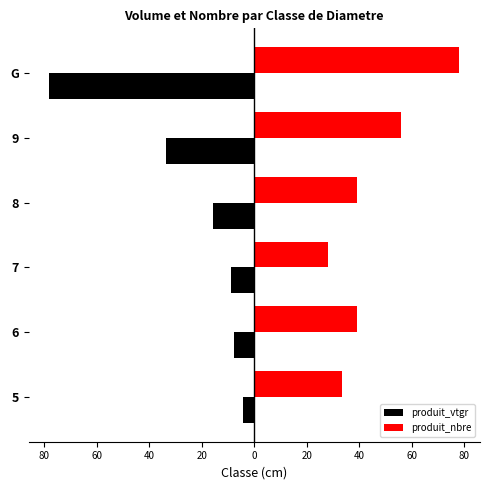

What are all the series names shown in the legend?

produit_vtgr, produit_nbre